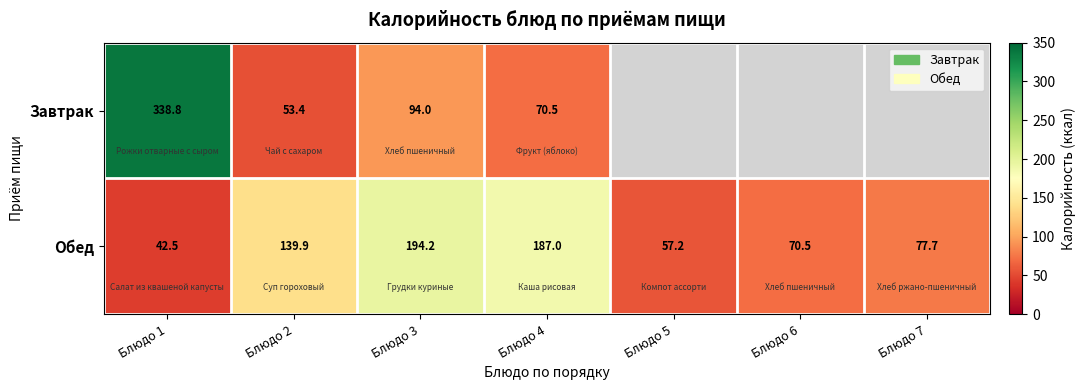

Rank the categories by Обед value from lowest to highest.

Блюдо 1, Блюдо 5, Блюдо 6, Блюдо 7, Блюдо 2, Блюдо 4, Блюдо 3